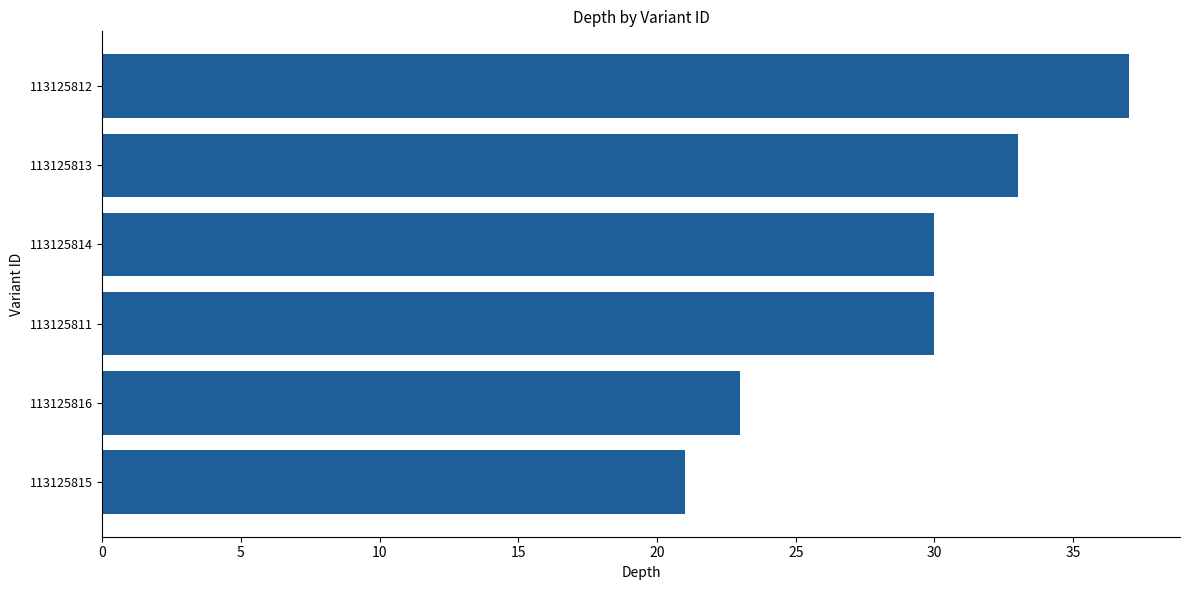

The value at 113125812 is 37. True or false?

True